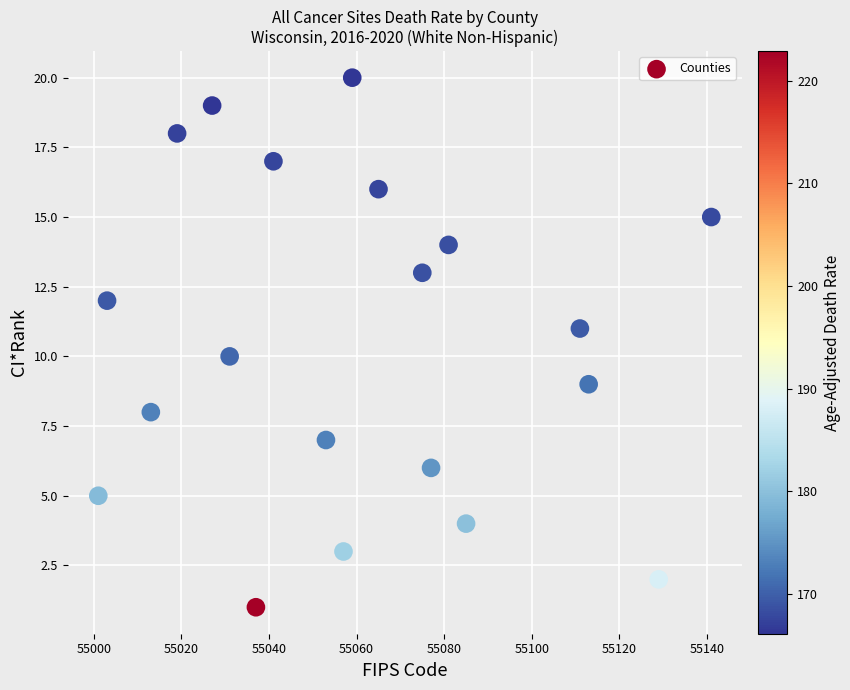

What is the range of Y values (max minus min)?

19